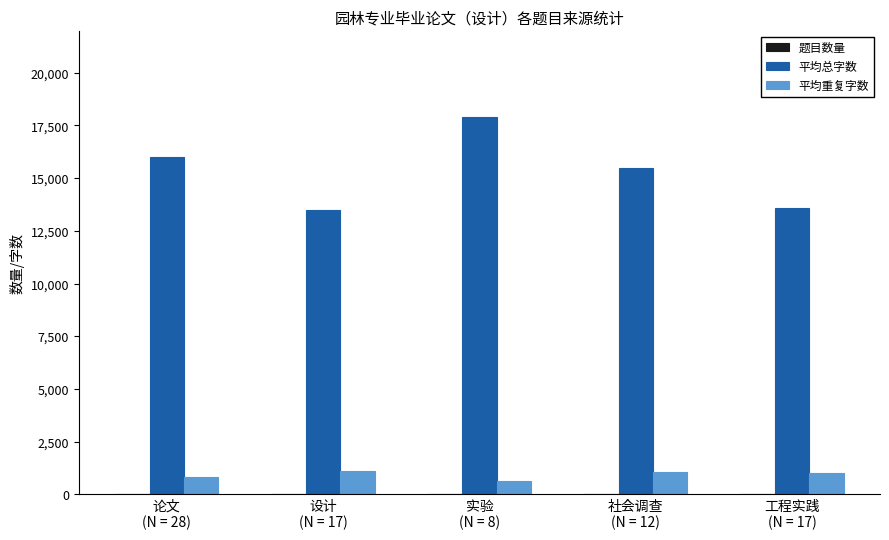

Which series has the widest spread of values?

平均总字数